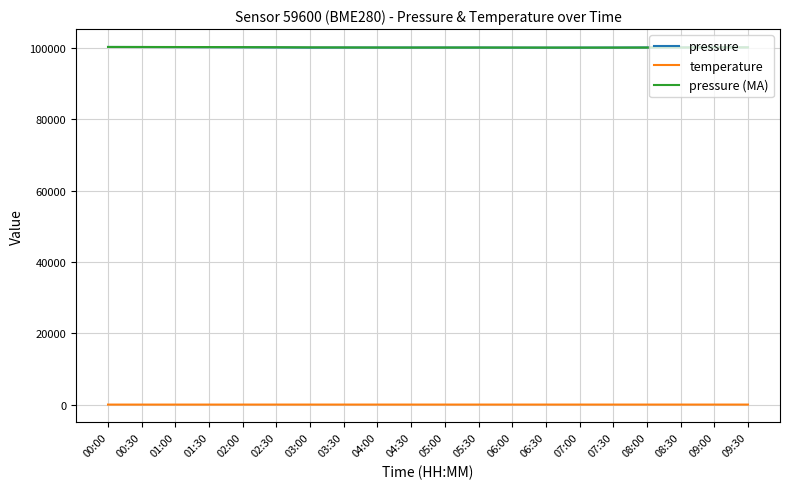

True or false: temperature and pressure (MA) intersect in this chart.

False